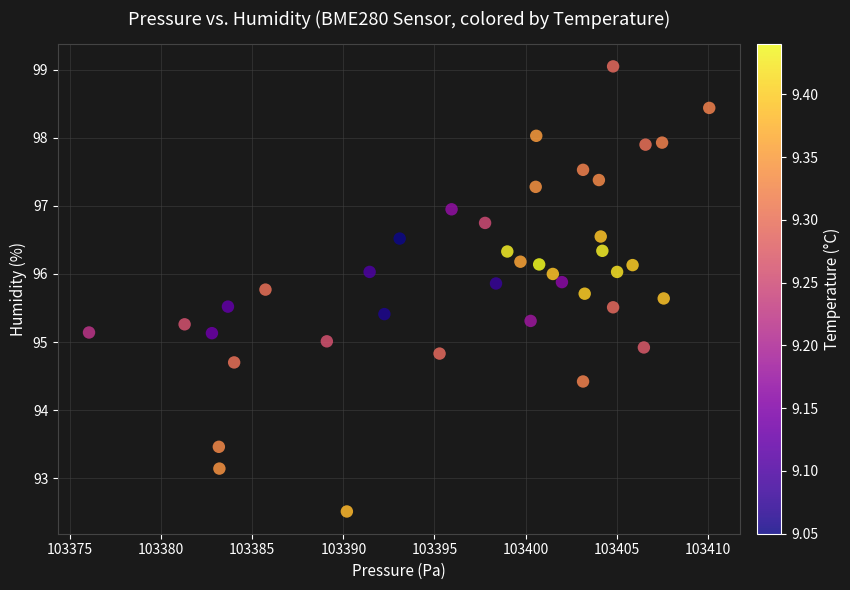

What is the range of Y values (max minus min)?

6.5